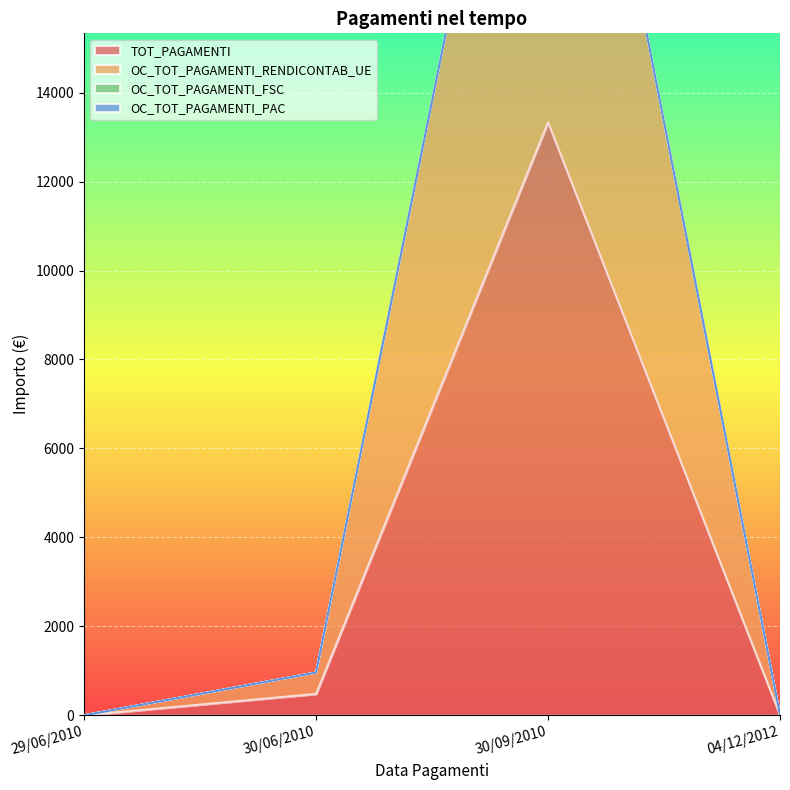

At which label is TOT_PAGAMENTI closest to 6666?

30/06/2010